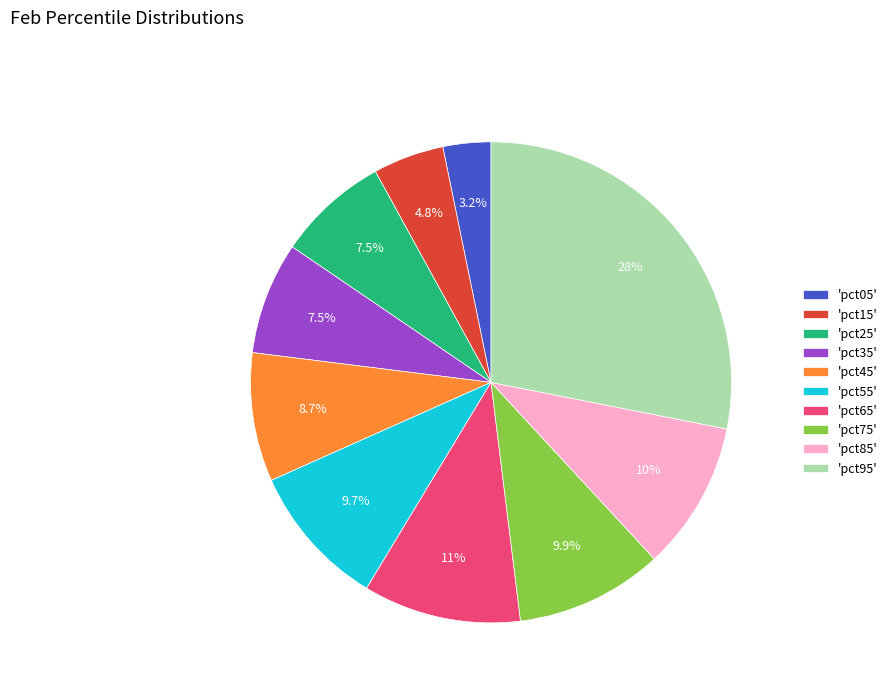

What portion of the pie excludes 'pct45'?

91.3%